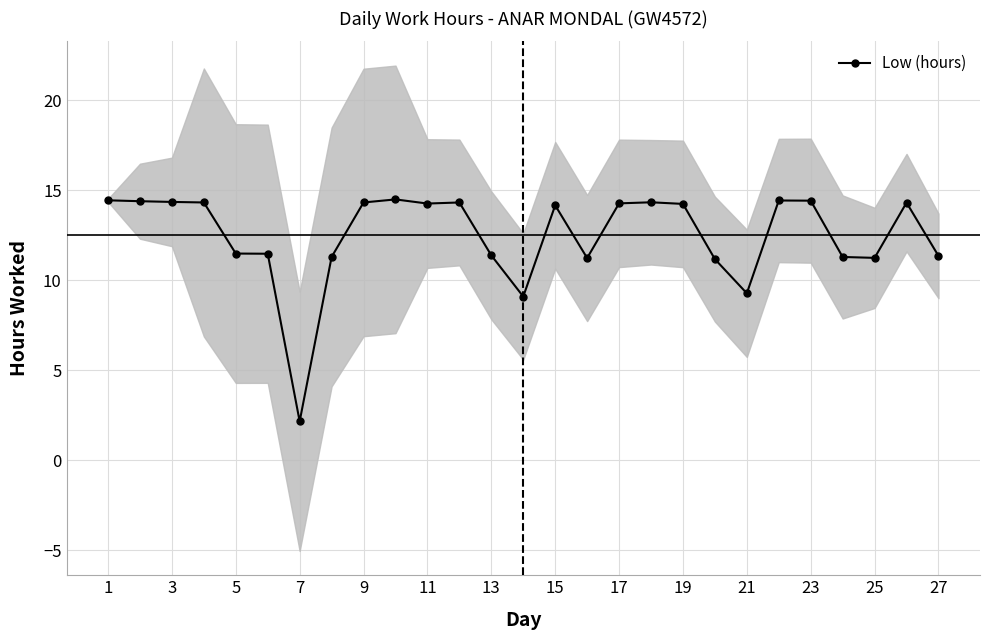

How many lines are shown in the chart?

1